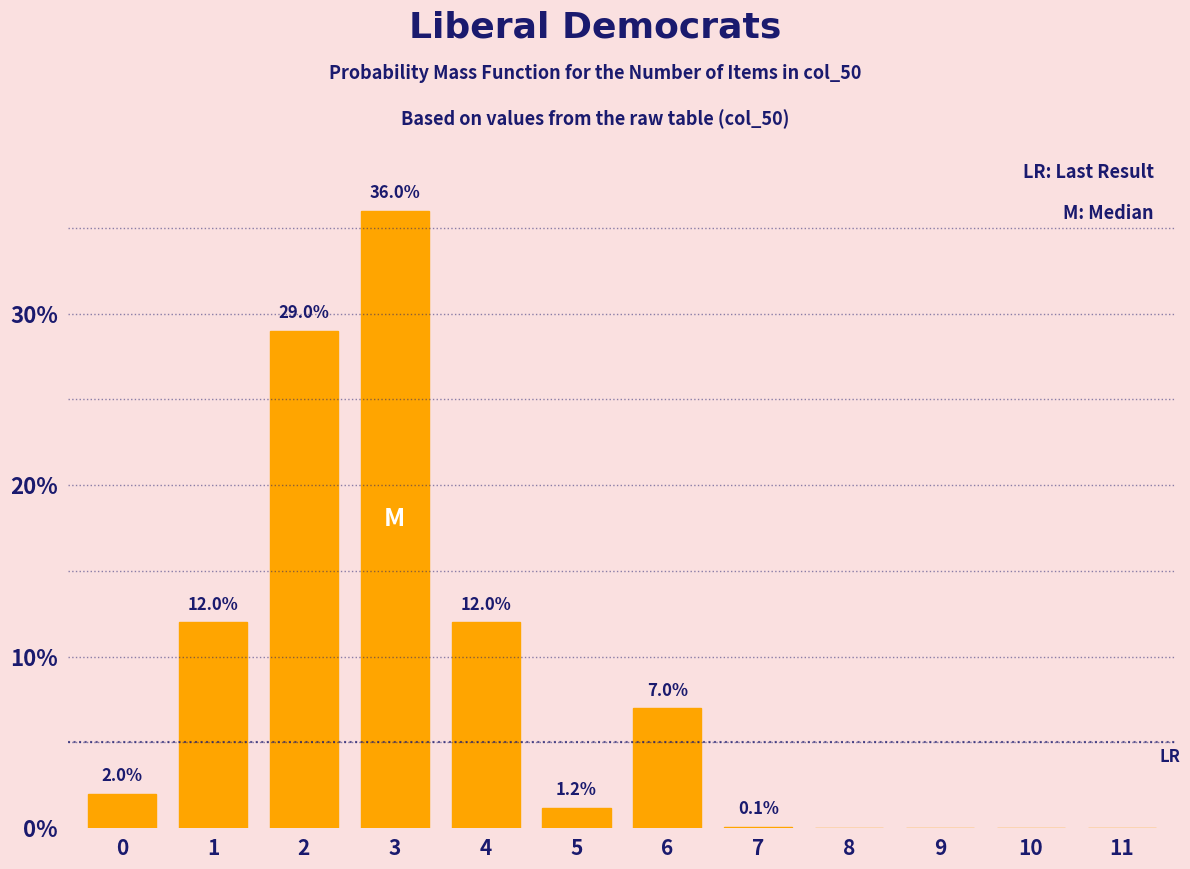

Reading left to right, transcribe all the data shown in this chart.

0=2.0	1=12.0	2=29.0	3=36.0	4=12.0	5=1.2	6=7.0	7=0.1	8=0.0	9=0.0	10=0.0	11=0.0